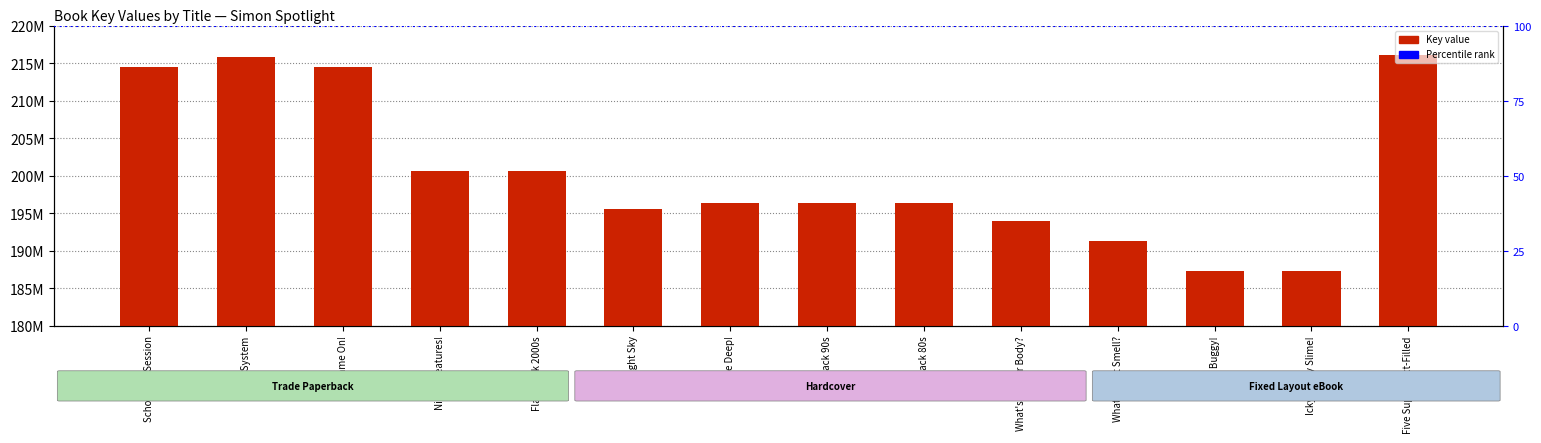

What is the difference between the second highest and minimum values?

28513186